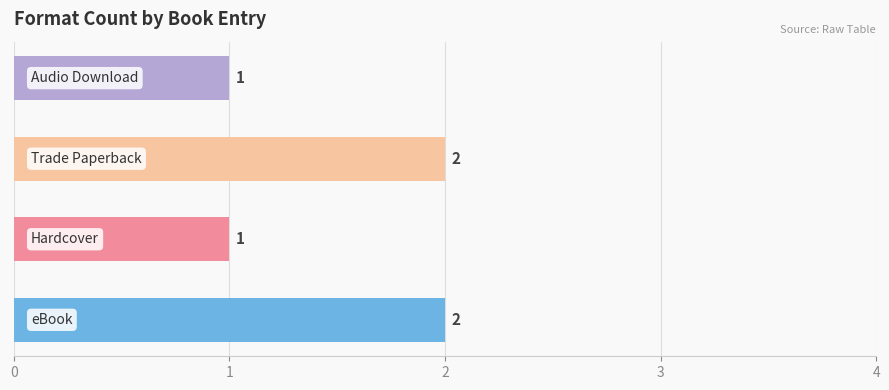

What is the difference between the maximum and minimum values?

1